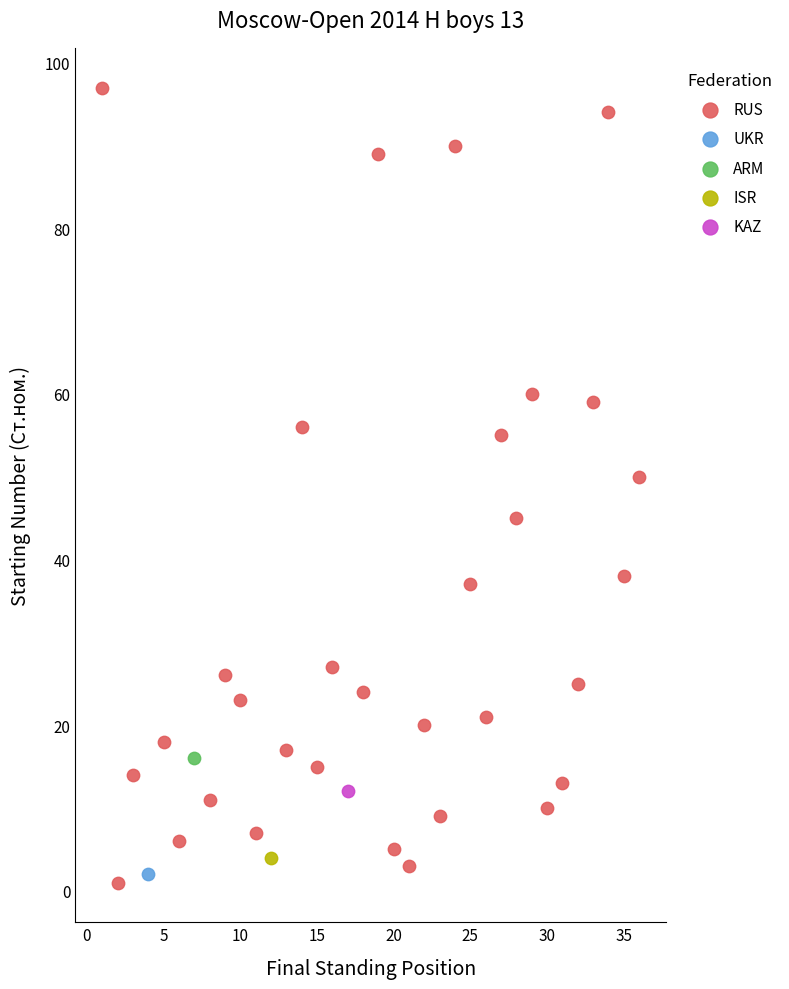

What are all the series names shown in the legend?

RUS, UKR, ARM, ISR, KAZ